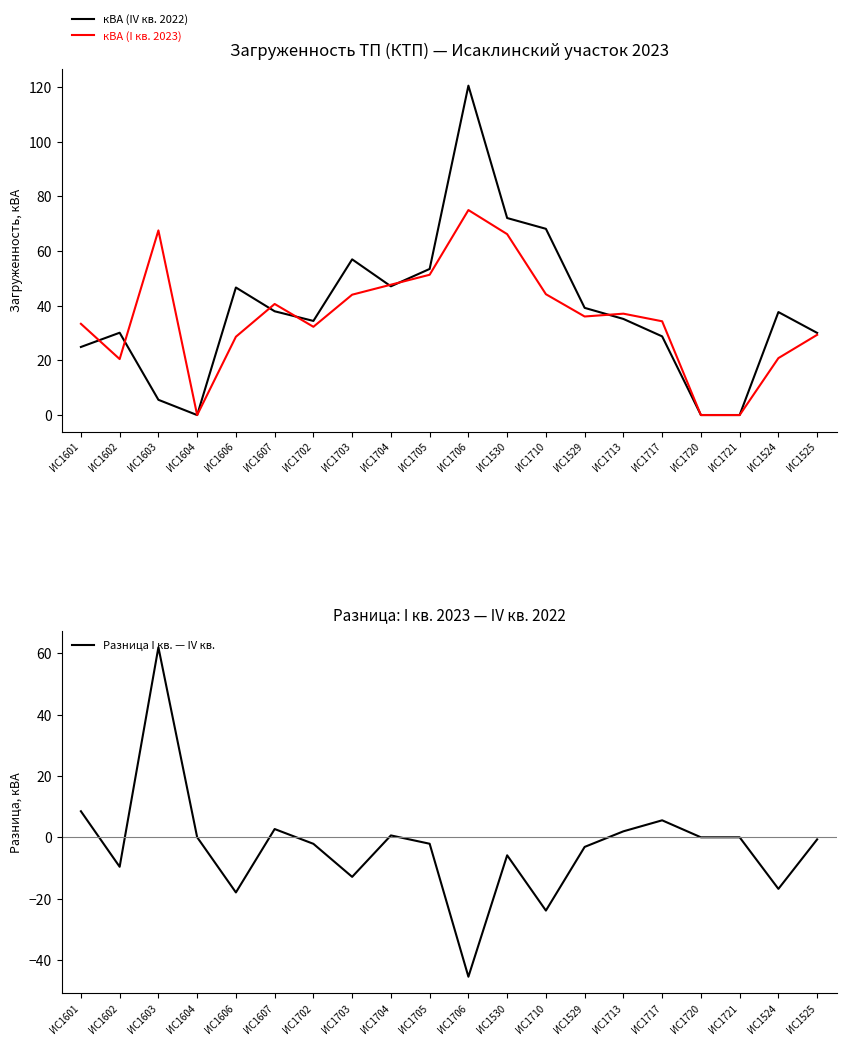

Which series has the largest total across all categories?

кВА (IV кв. 2022)